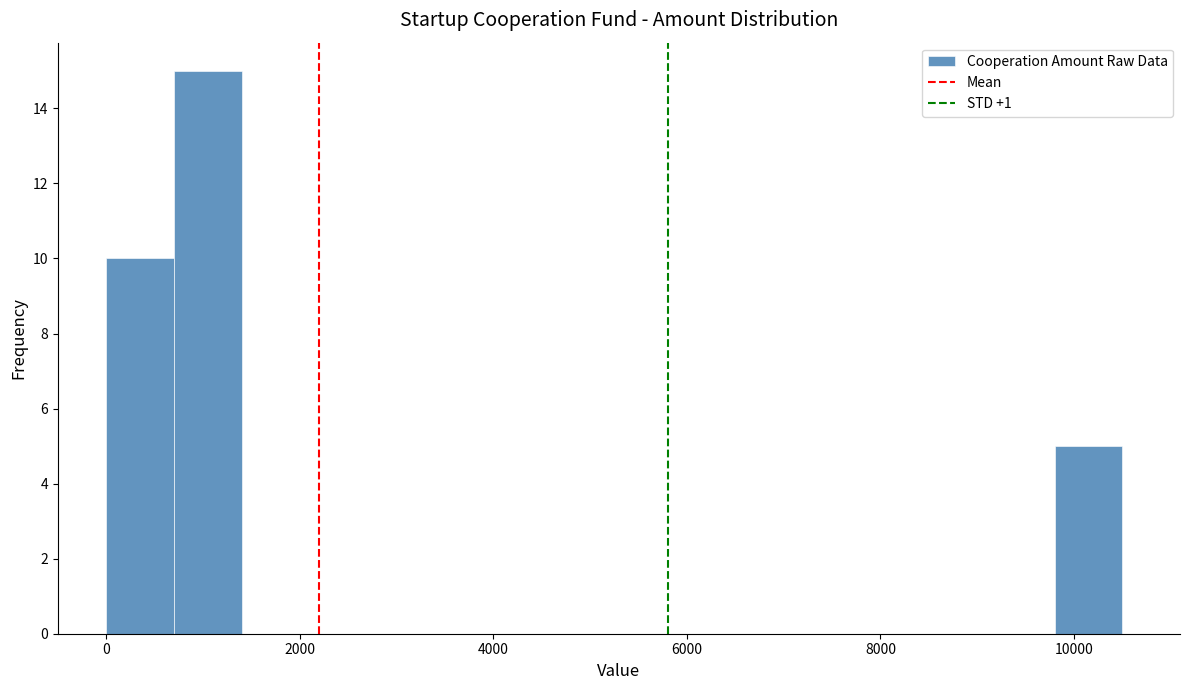

Around what value on the x-axis is the tallest bar? Give the approximate position of its centre, as read against the axis.

1000